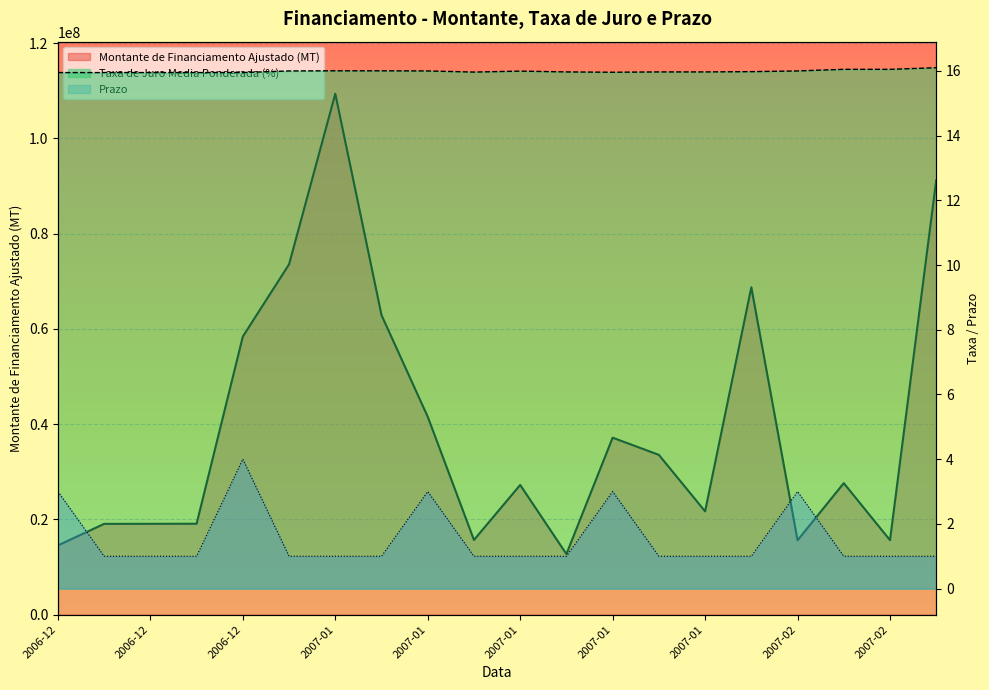

At 2007-02, list the series in order from smallest to largest.

Prazo, Taxa de Juro Media Ponderada (%), Montante de Financiamento Ajustado (MT)